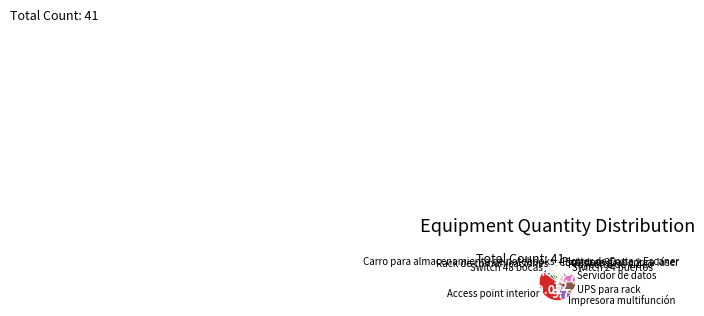

Is there a majority slice in this chart?

No